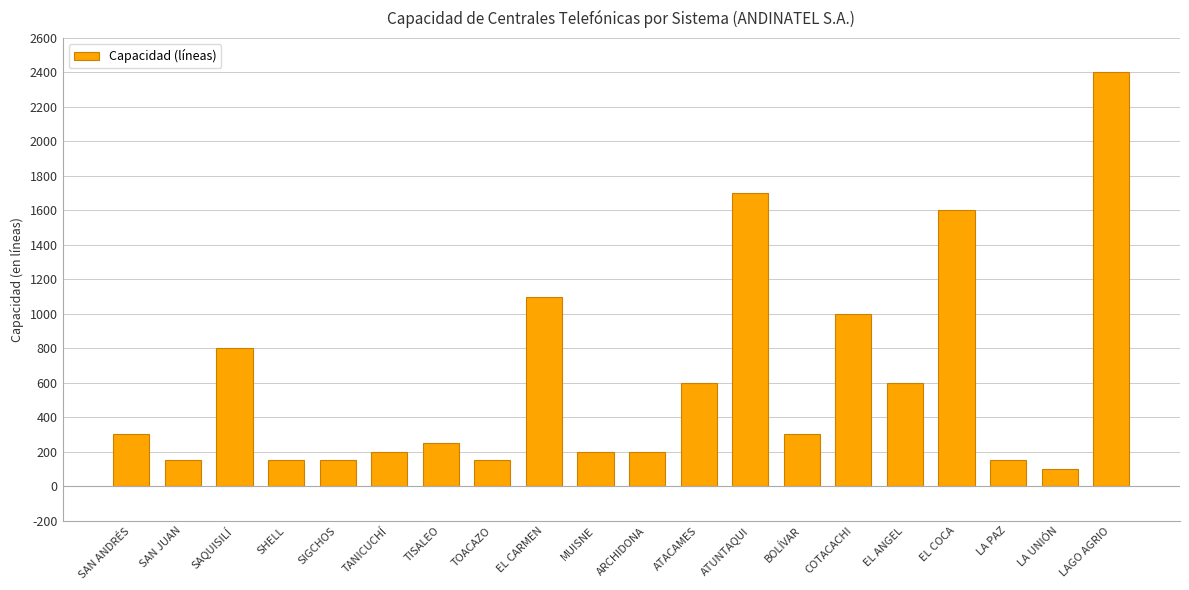

Read the value at TISALEO.

250